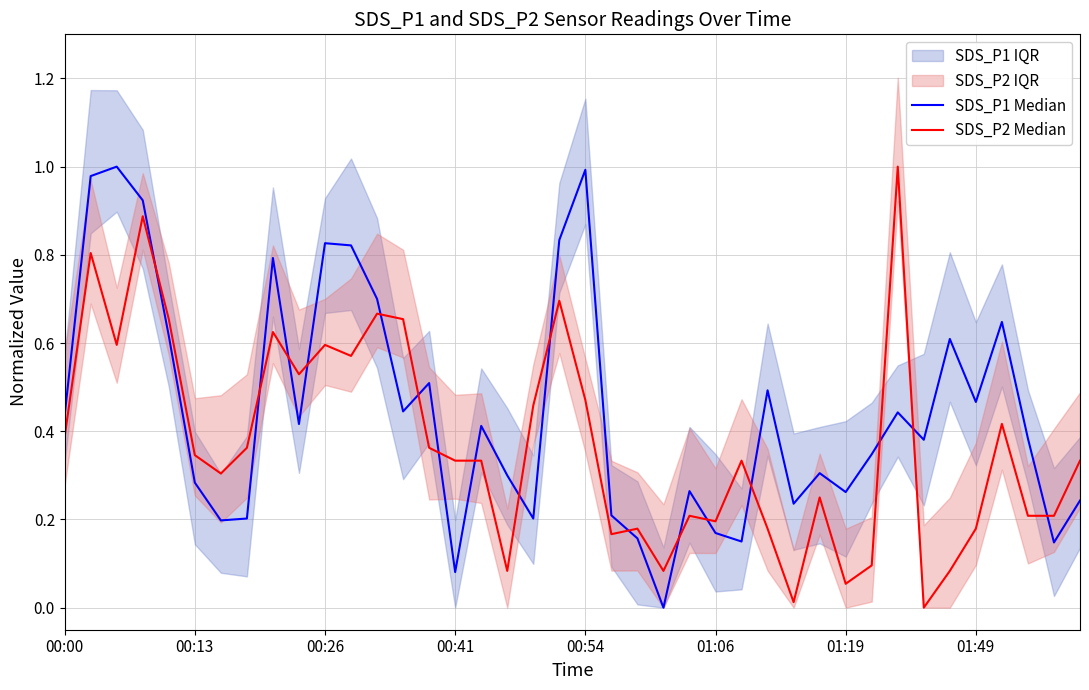

Is the value of SDS_P1 Median at 17 greater than the value of SDS_P2 Median at 35?

Yes